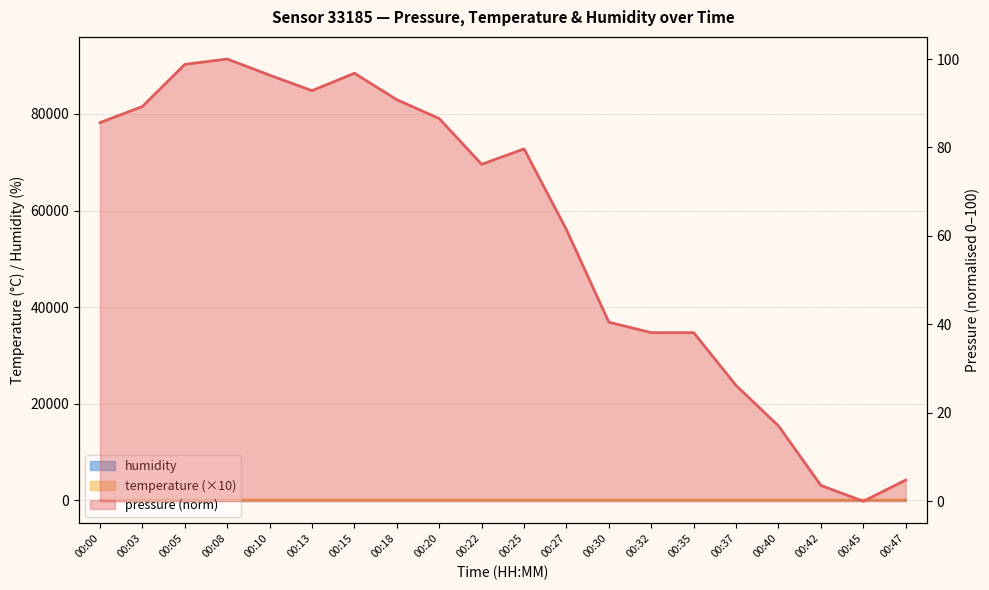

List the labels in order of temperature value, smallest first.

00:08, 00:10, 00:18, 00:13, 00:05, 00:15, 00:03, 00:20, 00:00, 00:30, 00:22, 00:37, 00:32, 00:35, 00:40, 00:25, 00:27, 00:47, 00:45, 00:42